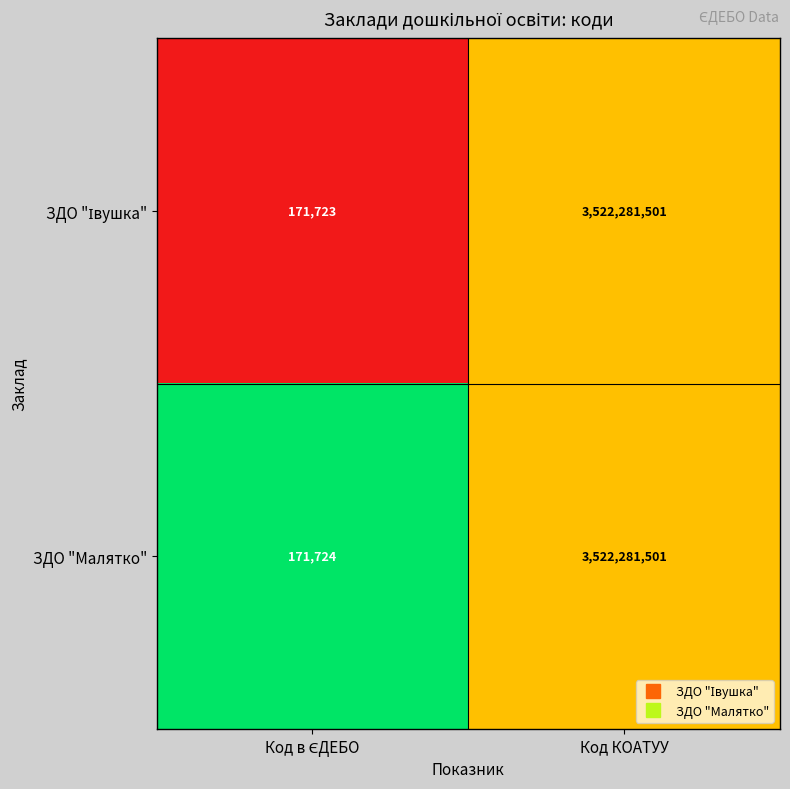

The value of ЗДО "Малятко" at Код КОАТУУ is 3522281501. True or false?

True